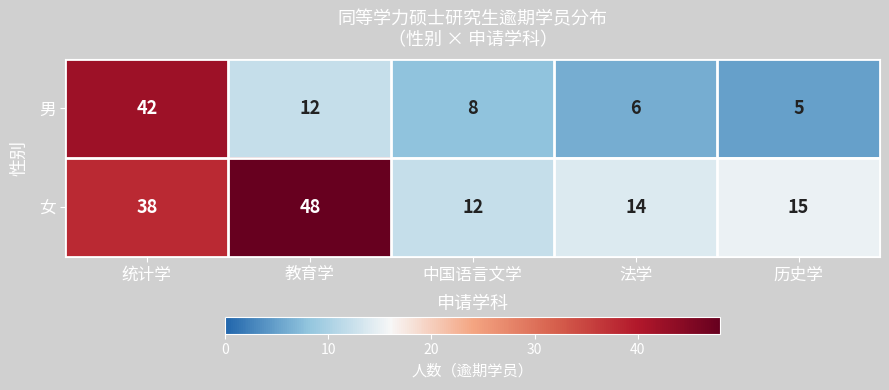

Rank the series by their maximum value, from highest to lowest.

女, 男